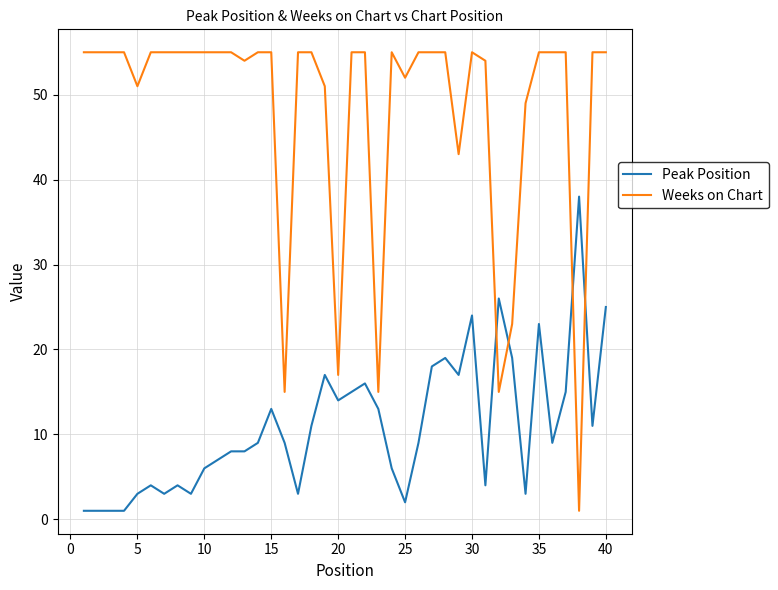

What is the maximum value for Peak Position?

38